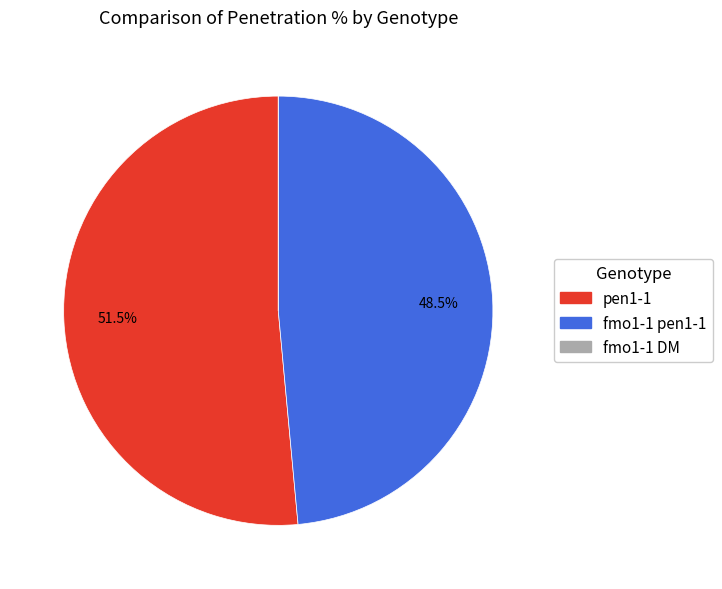

Which slice is the largest?

pen1-1